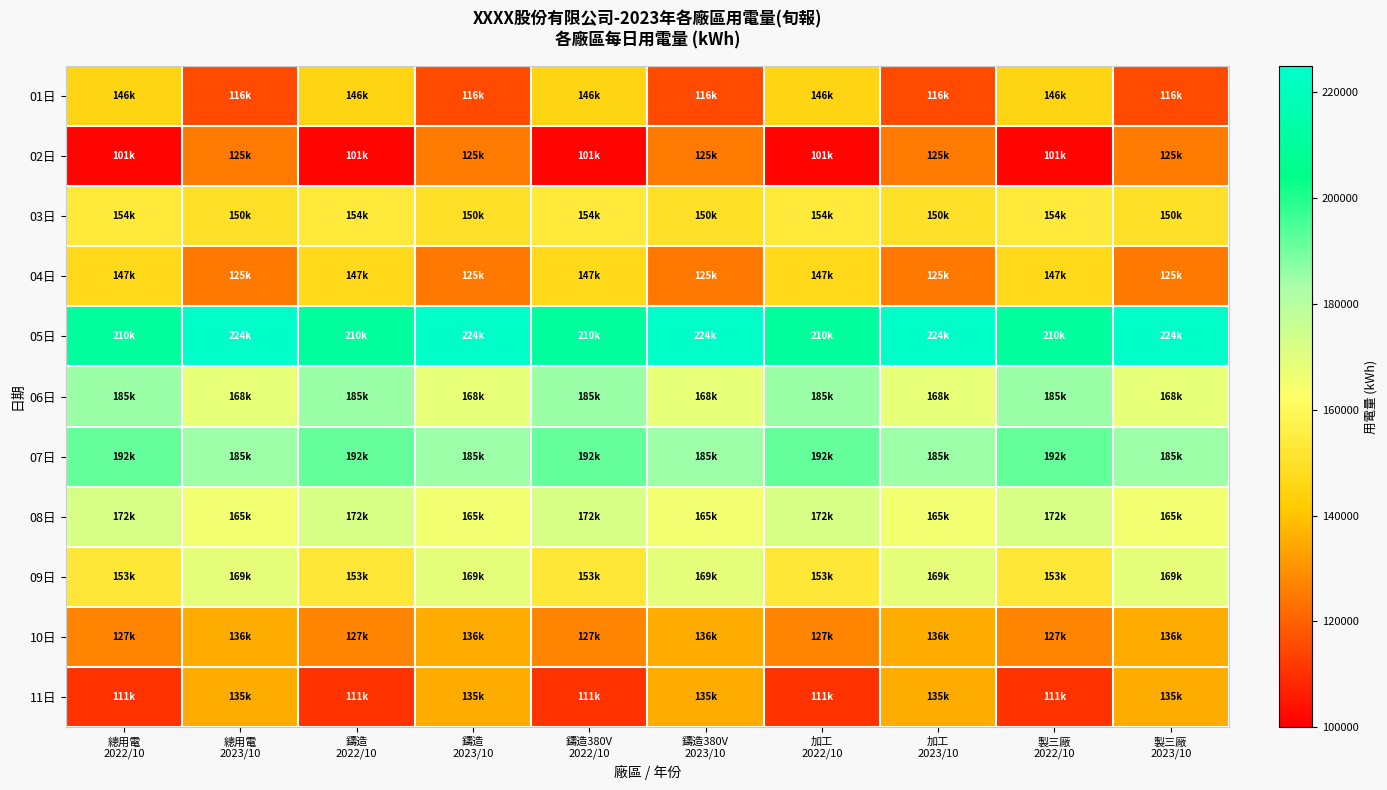

At how many categories does at least one series exceed 167248?

10